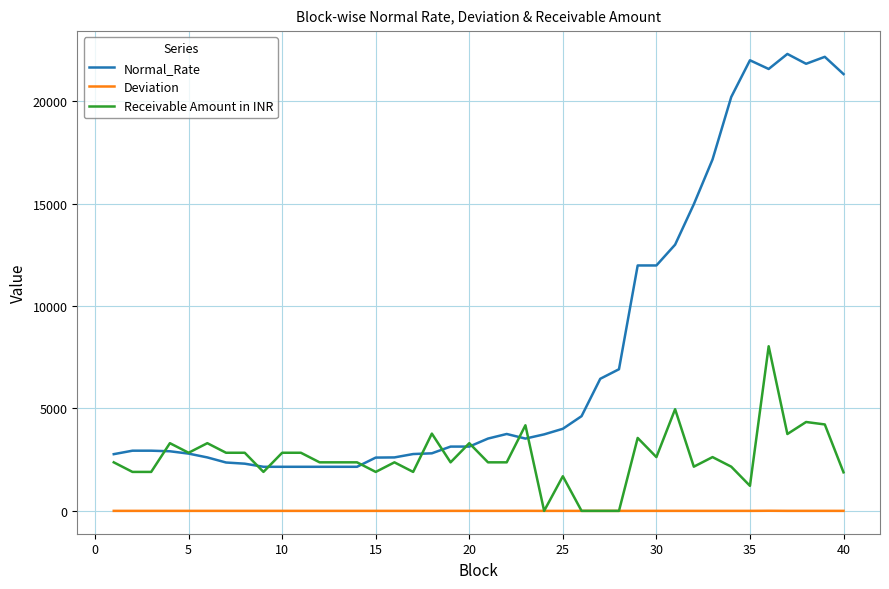

Which series has the widest spread of values?

Normal_Rate